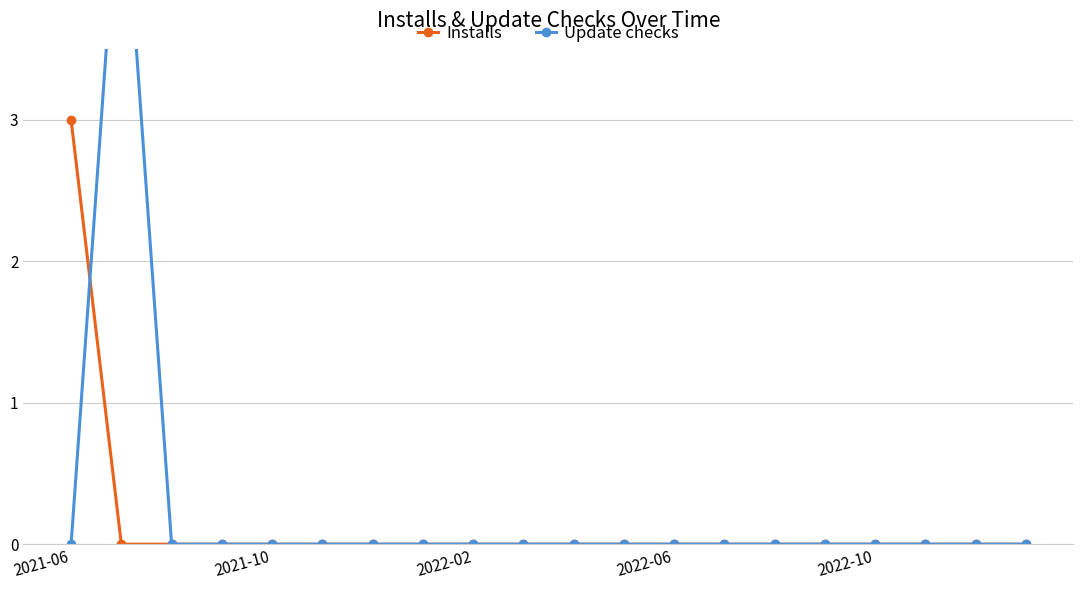

In Update checks, how many points are higher than both neighbors (excluding endpoints)?

1